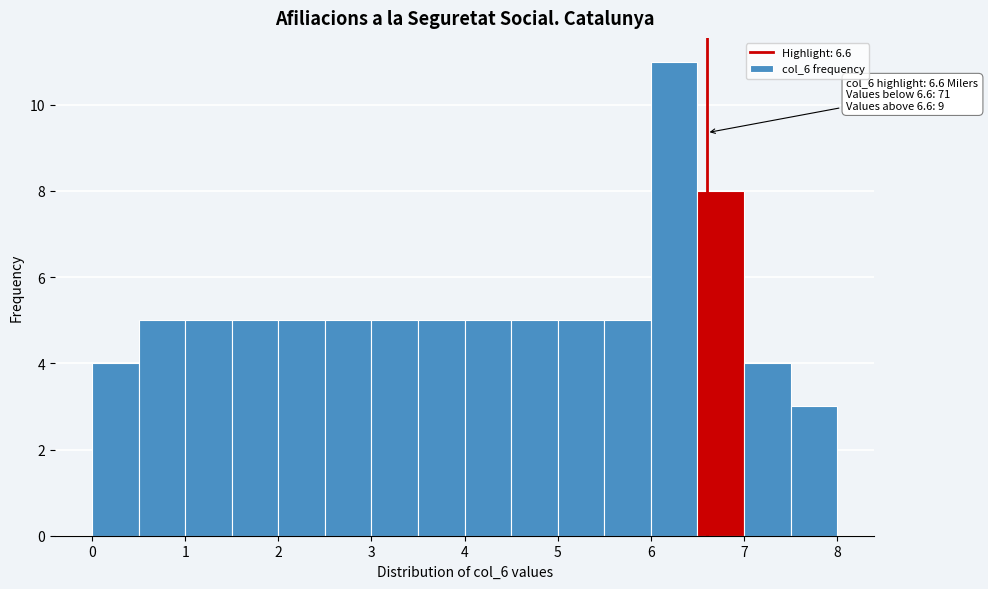

Which range on the x-axis has the tallest bar?

6.0 to 6.5